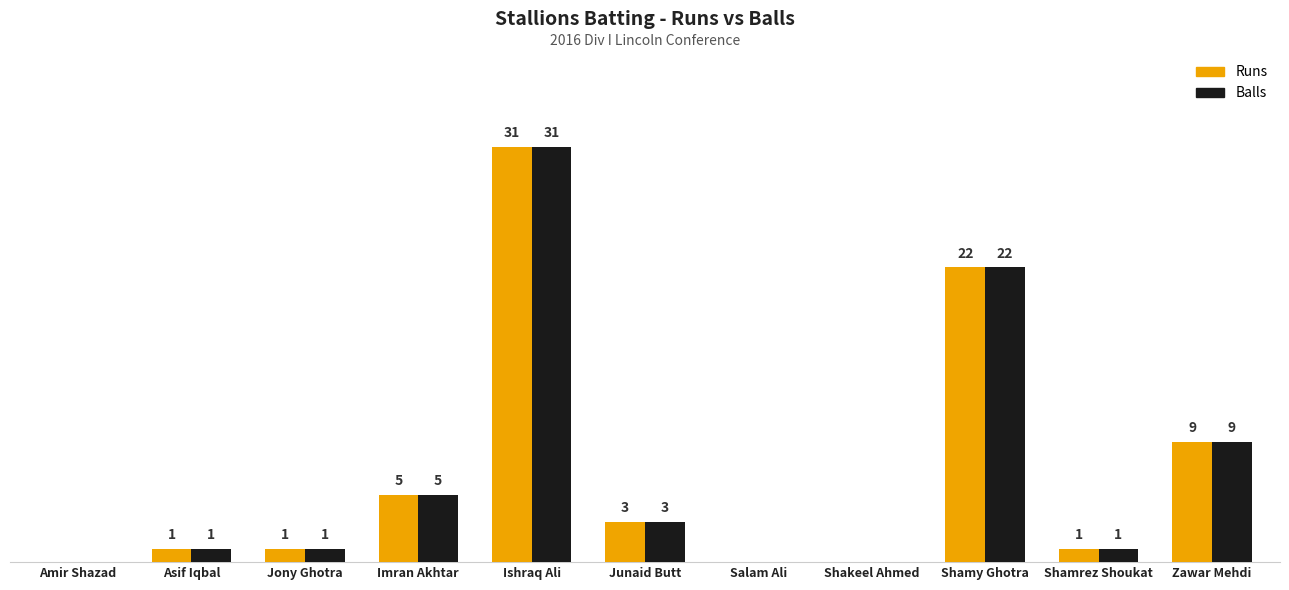

At which label is Balls closest to 15?

Zawar Mehdi